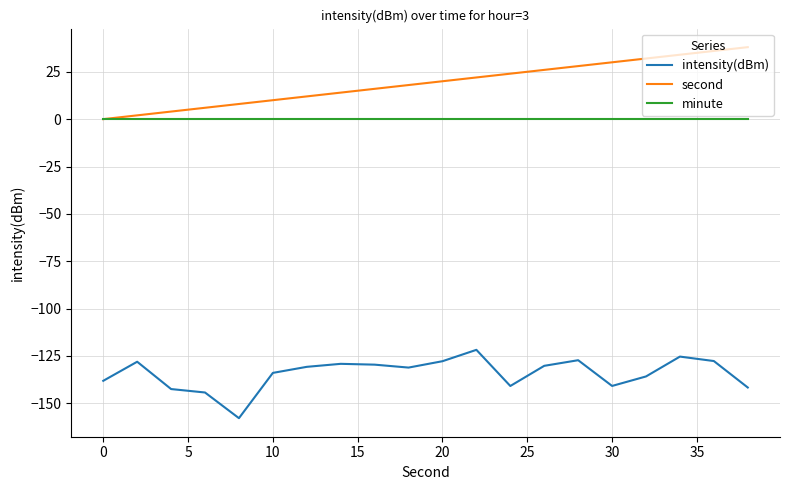

What is the greatest value displayed?

38.0